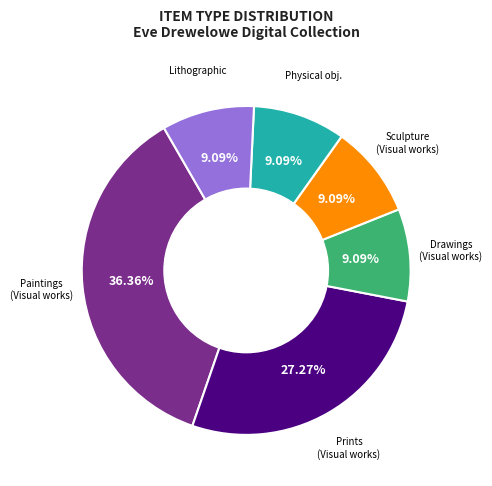

How many slices are in this pie chart?

6